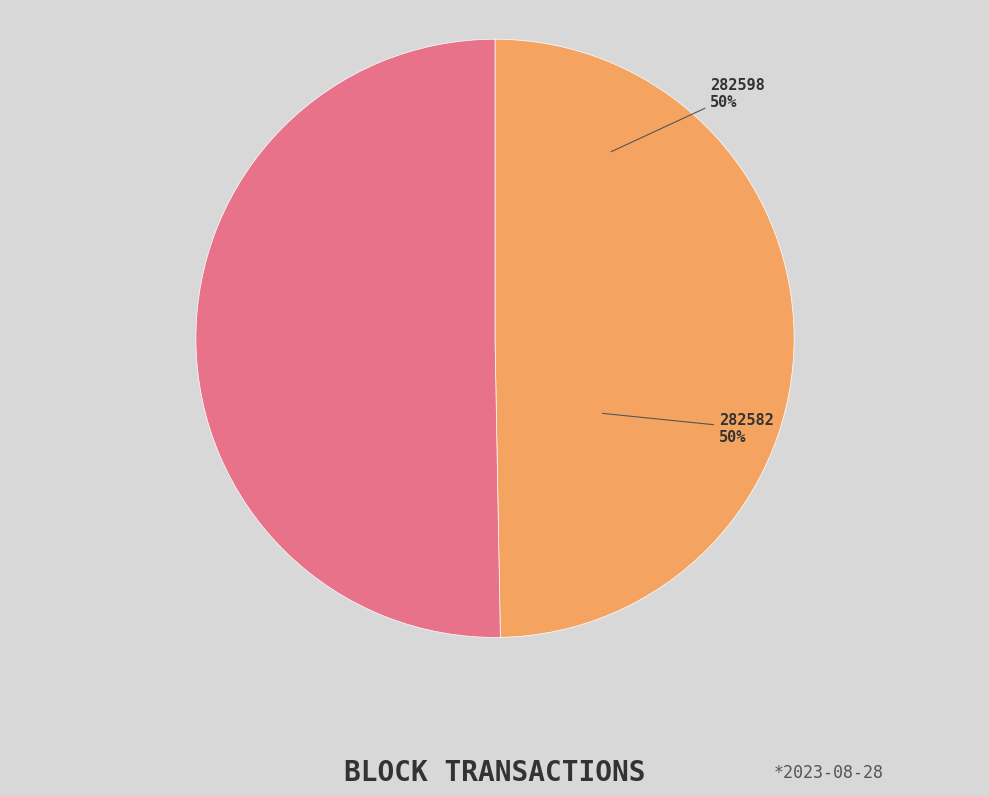

To the nearest percent, what is the combined percentage of 282582 and 282598?

100%